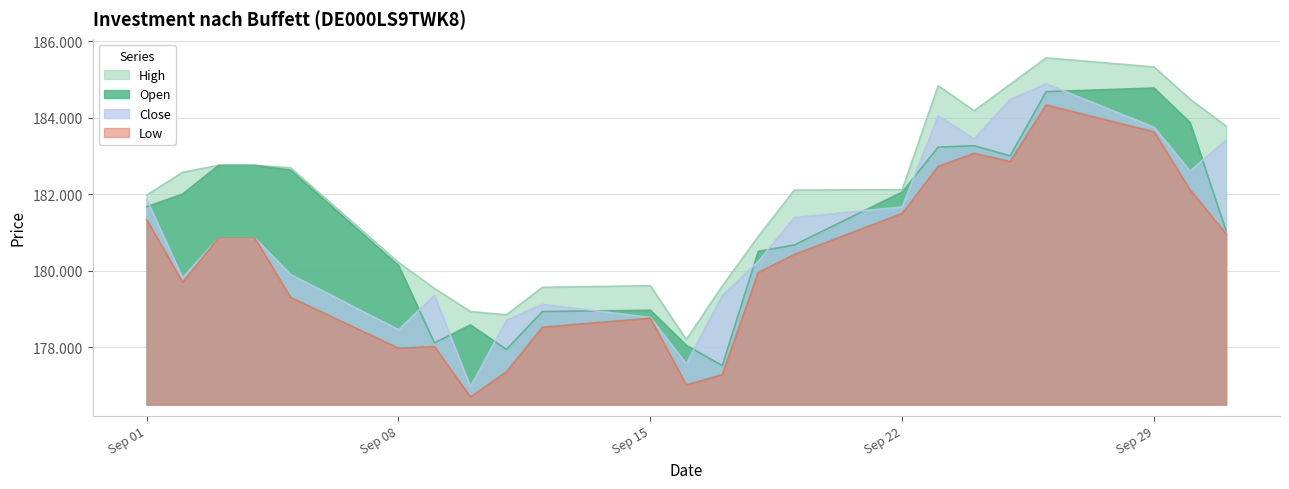

Where is the first local minimum for Low?

02.09.2025